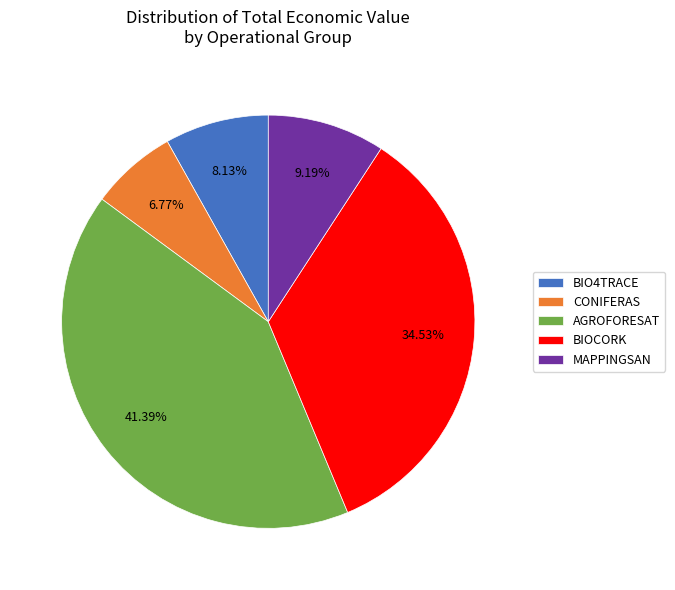

Between MAPPINGSAN and AGROFORESAT, which is larger?

AGROFORESAT